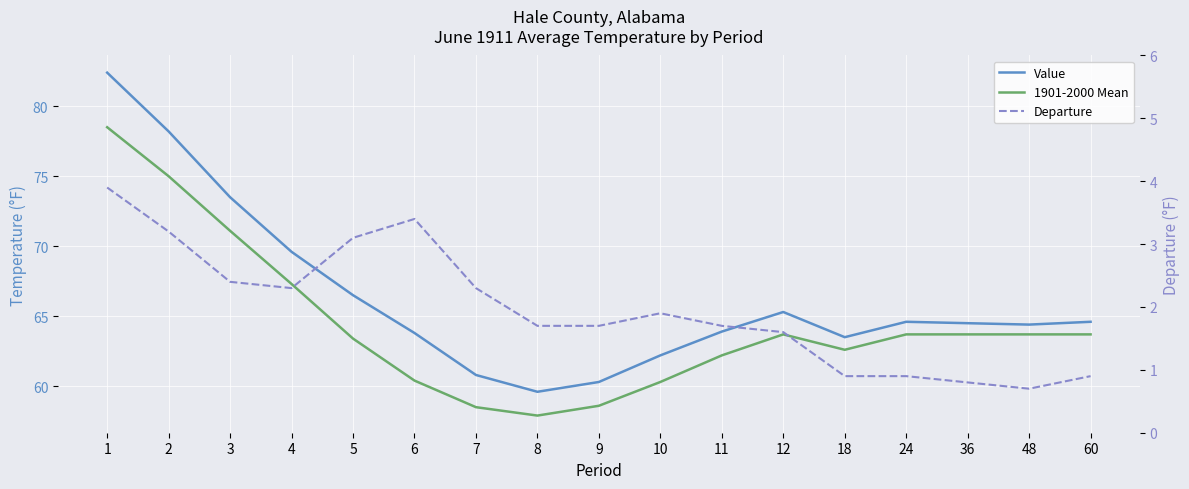

Read the Departure value at 18.

0.9